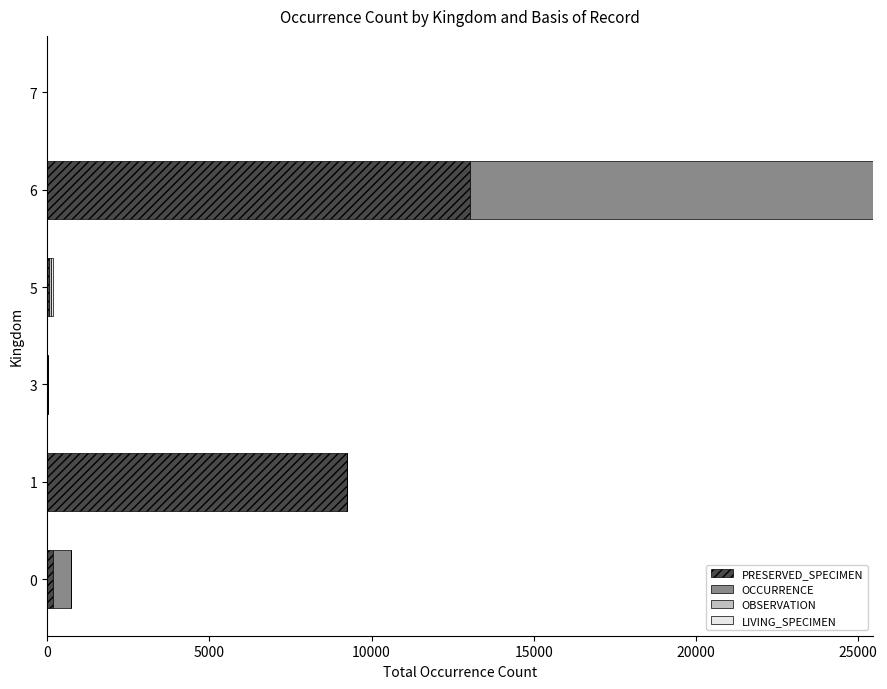

At which category is the sum across all series the highest?

6